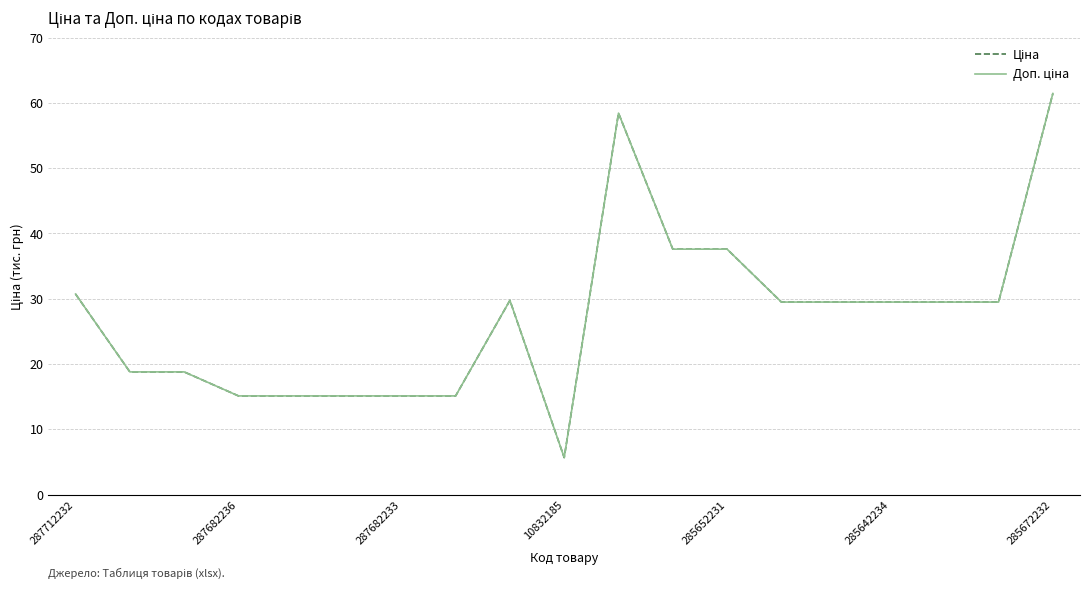

Is this an area chart (filled region under the line)?

No